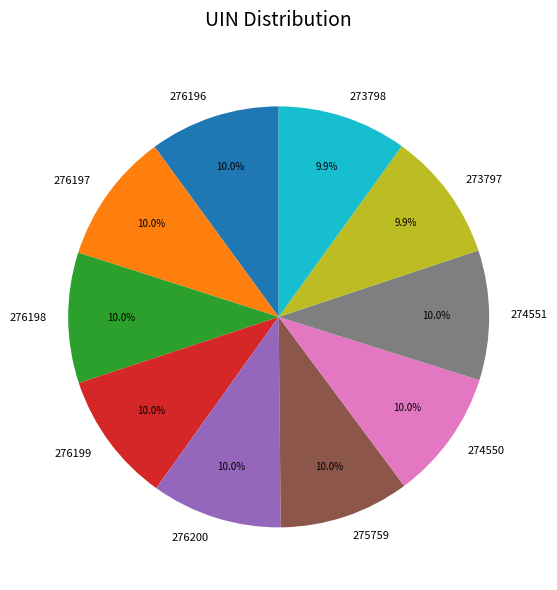

Is there any slice that represents more than half of the pie?

No